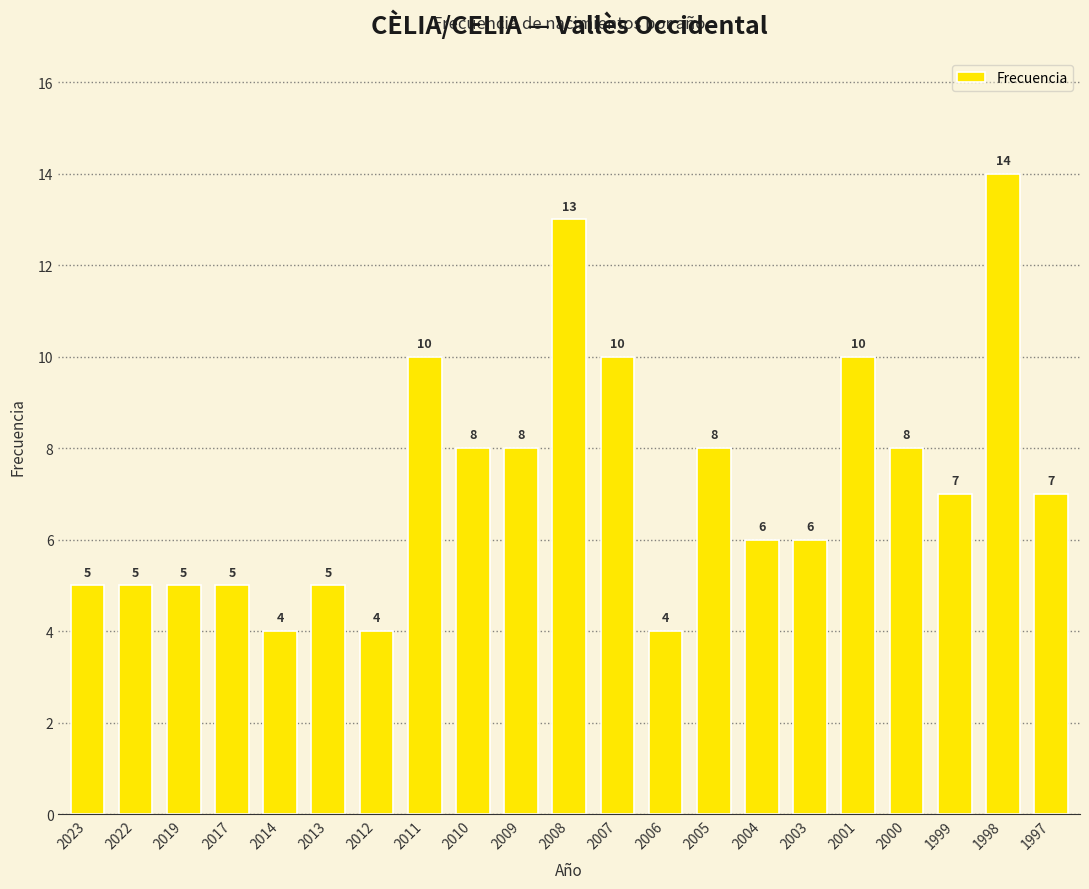

What is the change in value from 2004 to 1999?

+1